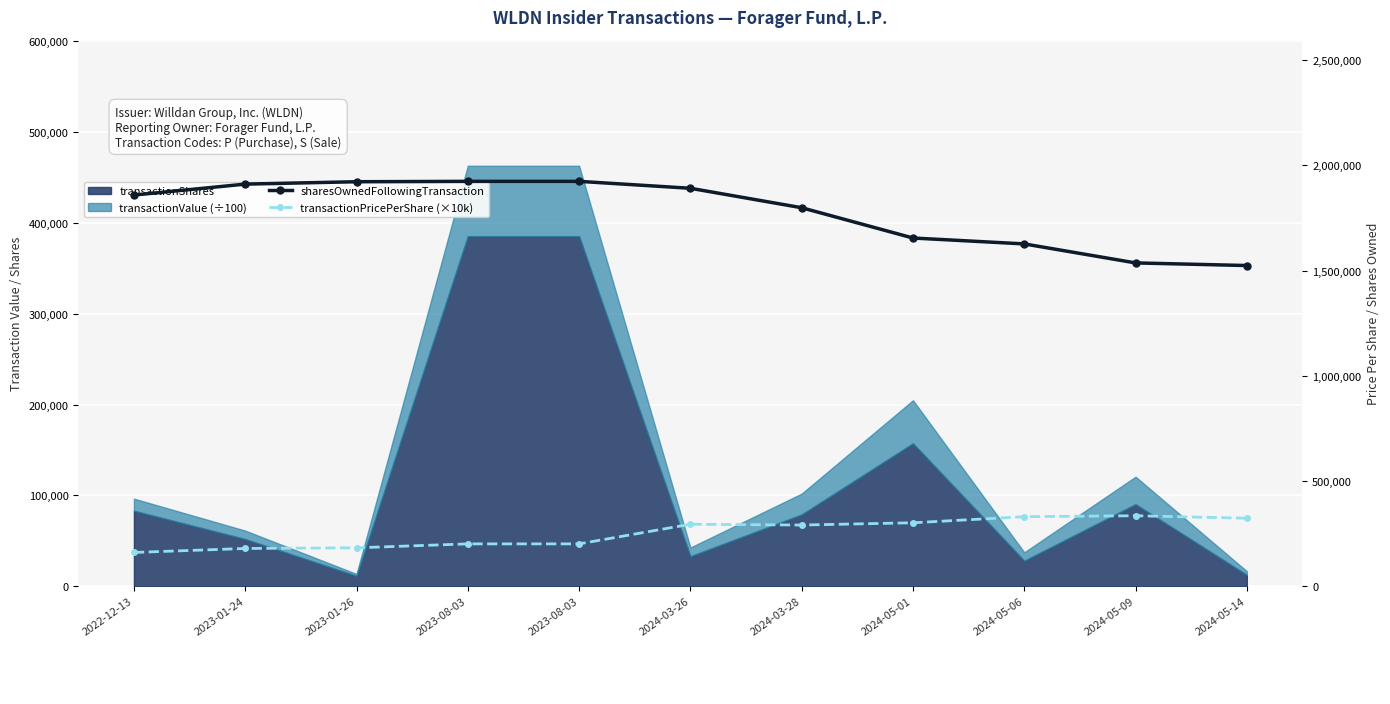

What is the average value of the transactionPricePerShare (×10k) series?

254377.1